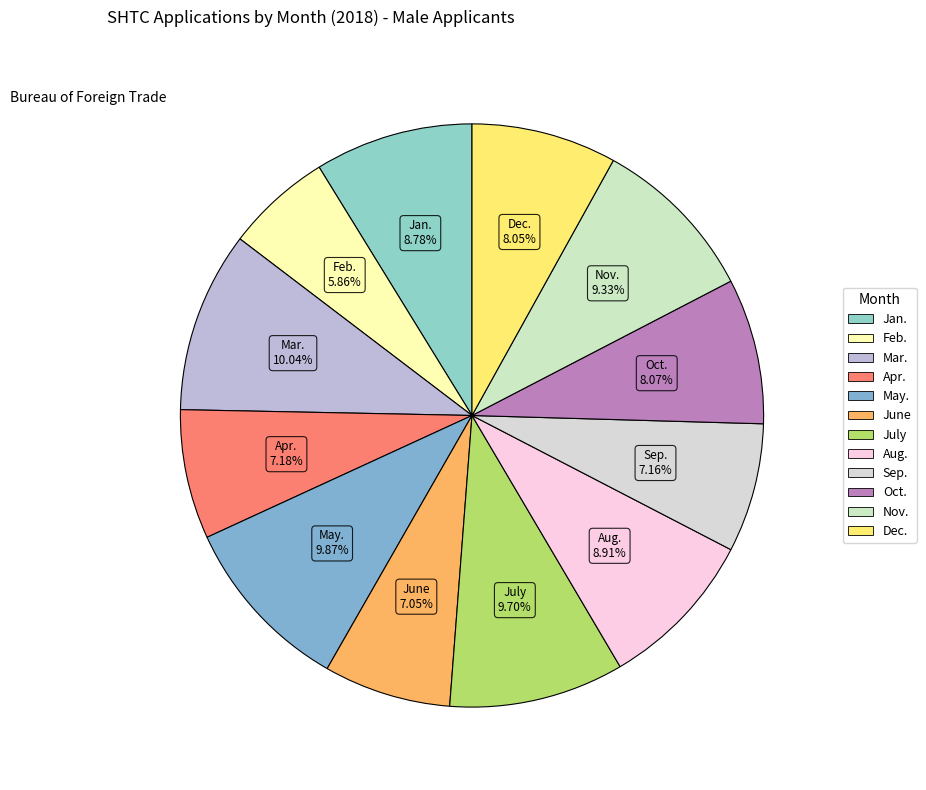

What is the ratio of the value at Oct. to the value at Feb.?

1.4